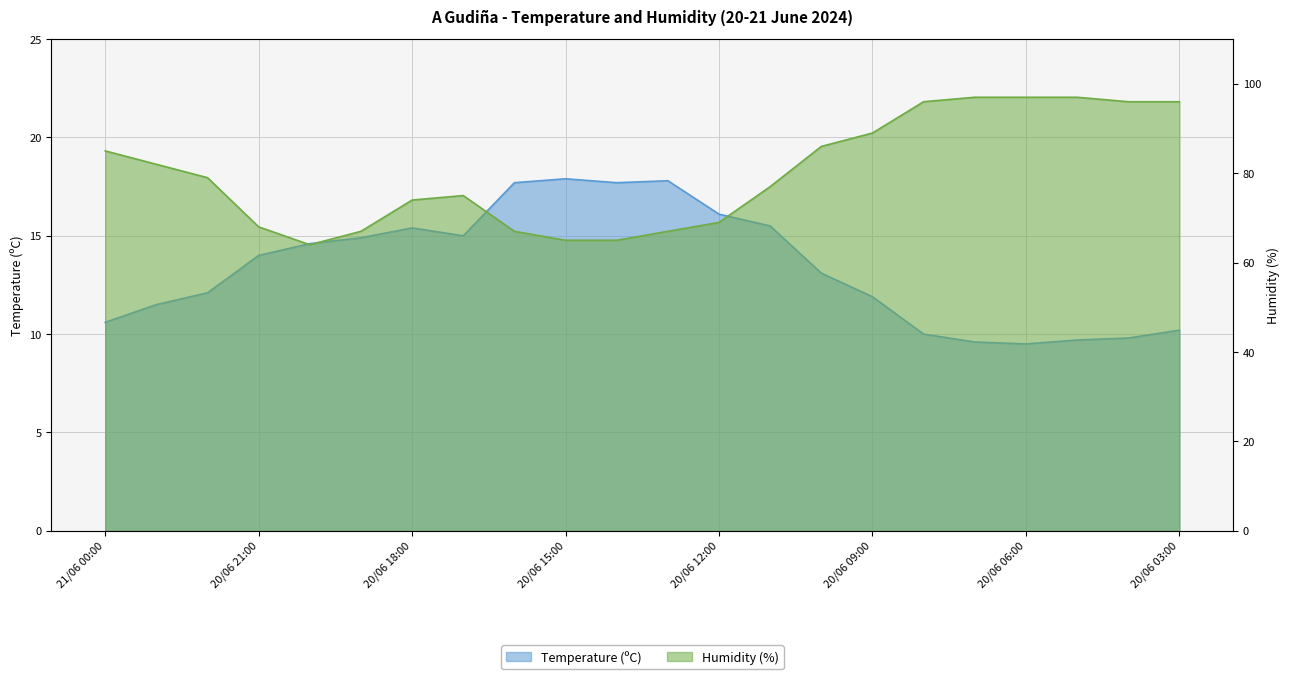

What is the sum of the Temperature (ºC) values at 20/06 13:00 and 20/06 18:00?

33.2